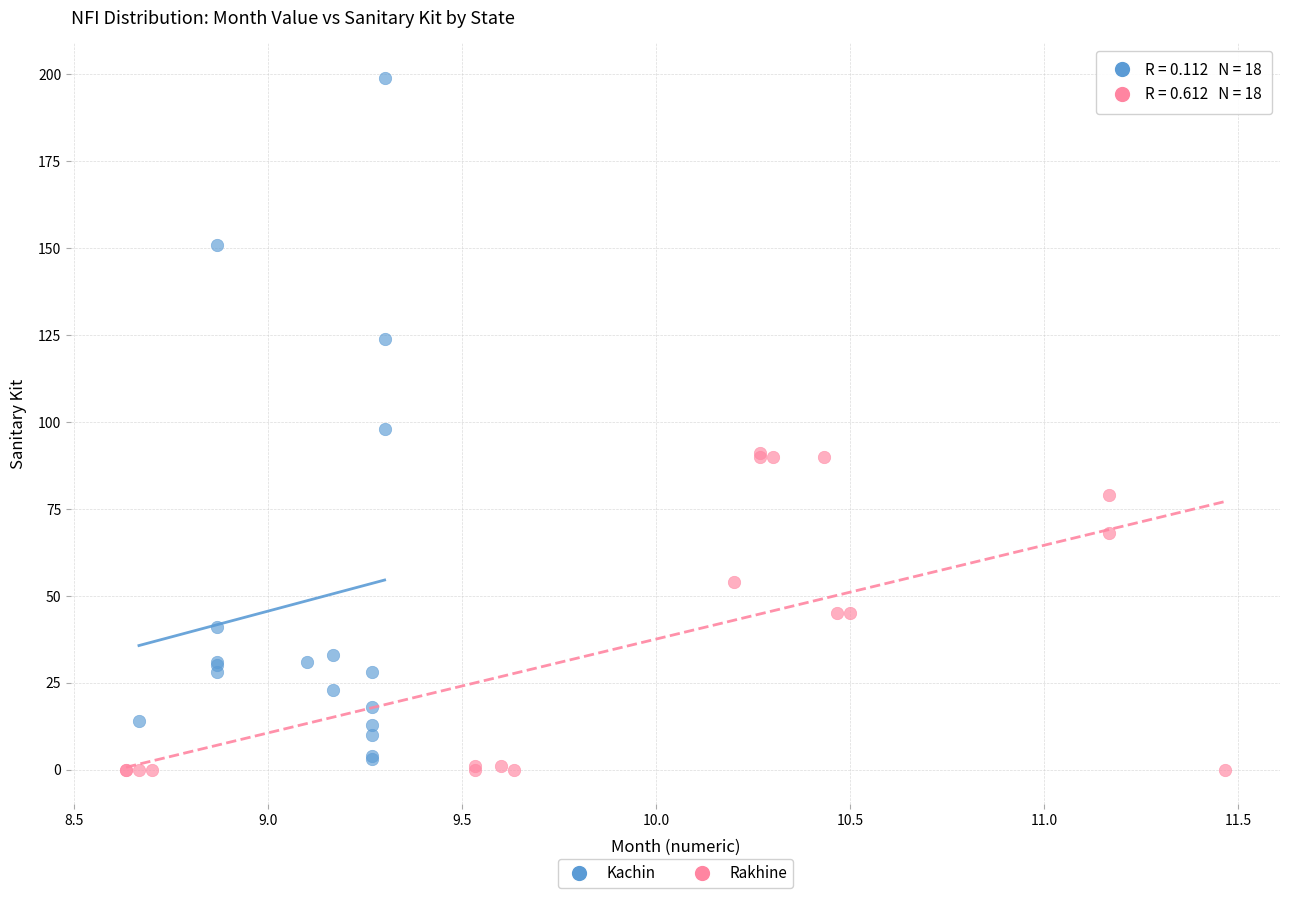

Which series has the widest spread of Y values?

Kachin